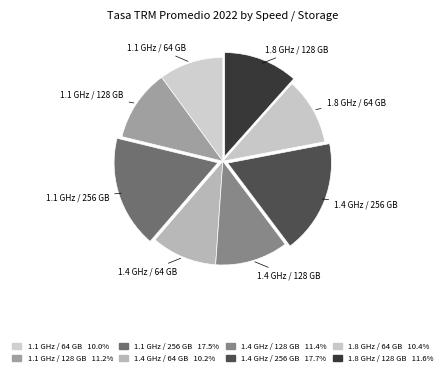

What is the total percentage of 1.8 GHz / 64 GB and 1.4 GHz / 256 GB?

28.2%